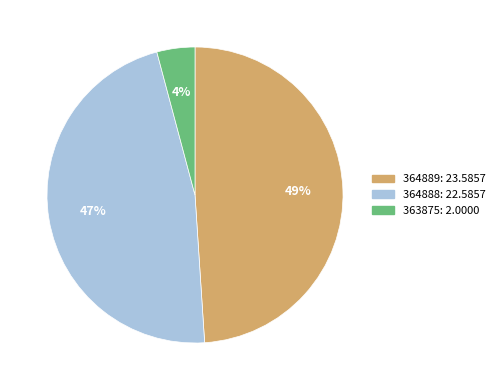

Approximately how many times larger is the value at 364889 compared to 364888?

1.0